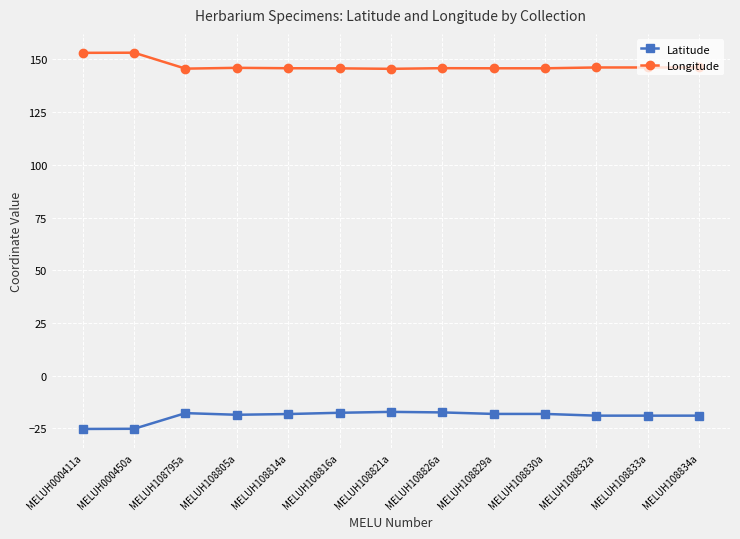

True or false: Latitude and Longitude cross at least once.

False